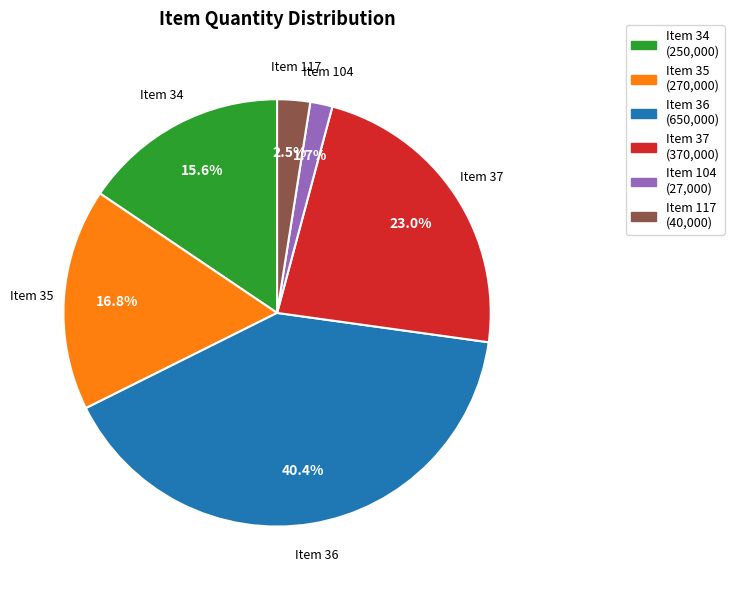

Does Item 34 (250,000) represent more than half of the total?

No